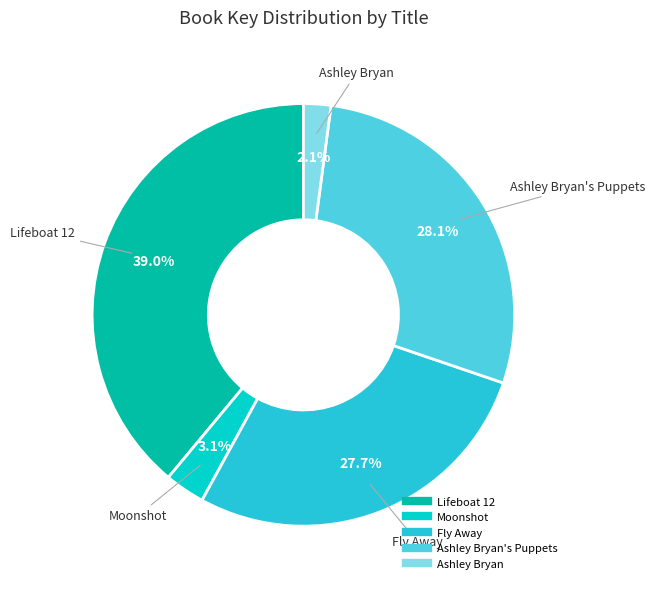

Is there any slice that represents more than half of the pie?

No